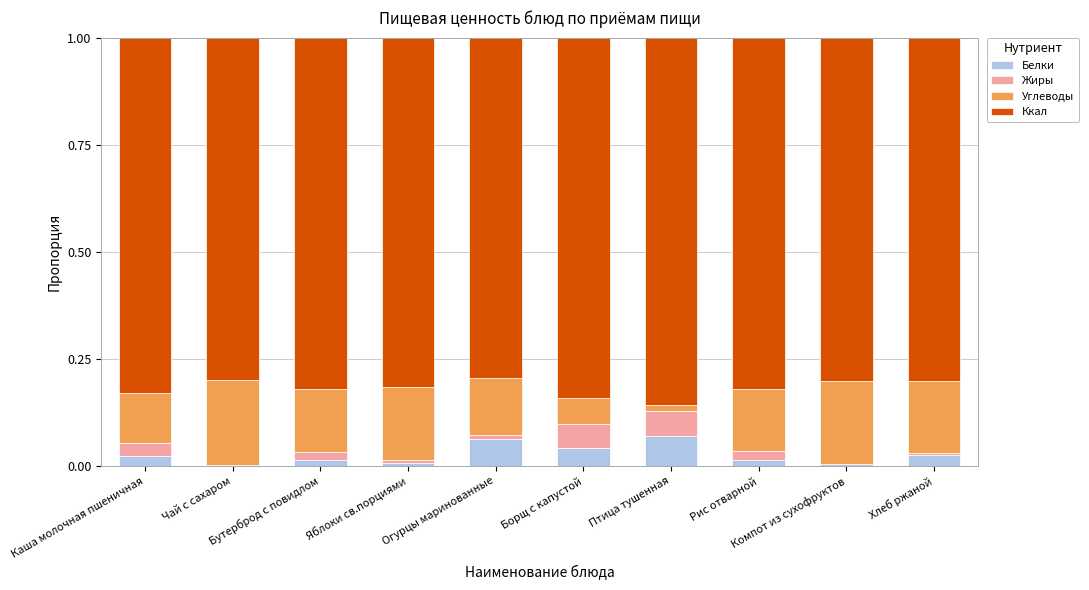

How many categories are shown in the chart?

10